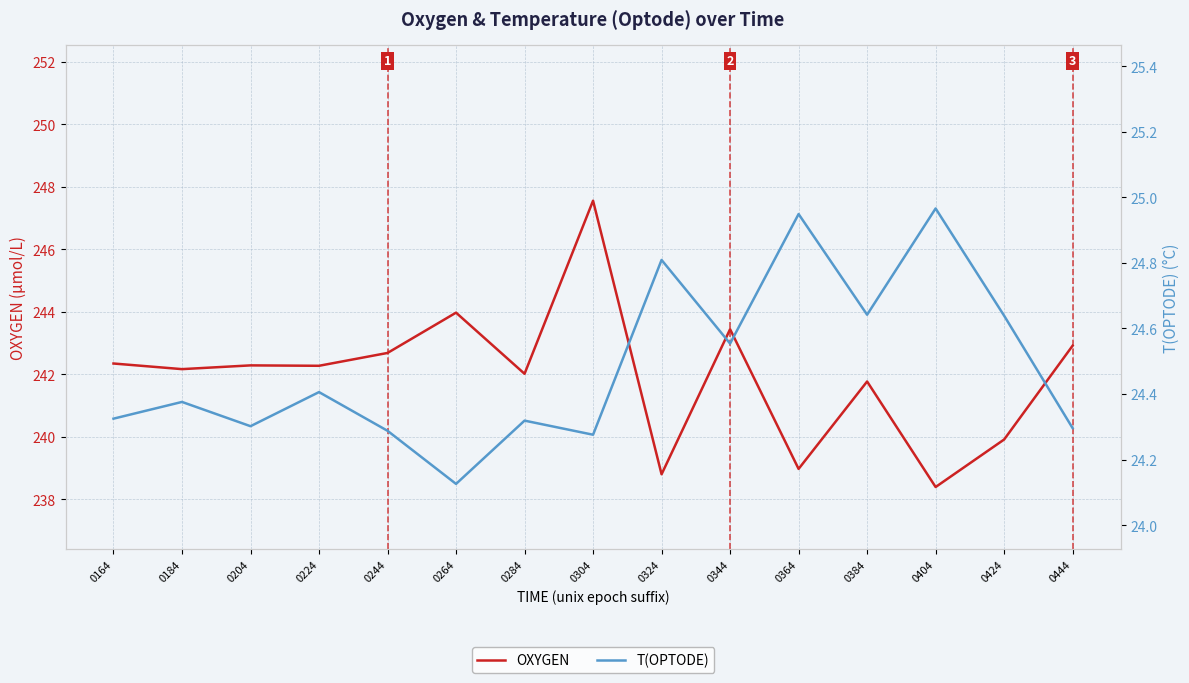

At 0404, list the series in order from largest to smallest.

OXYGEN, T(OPTODE)